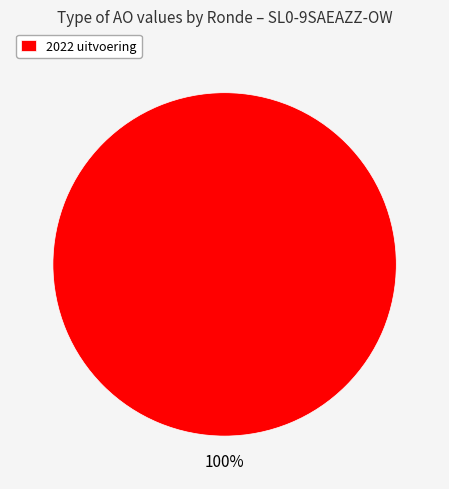

Rank the categories by value from lowest to highest.

2022 uitvoering